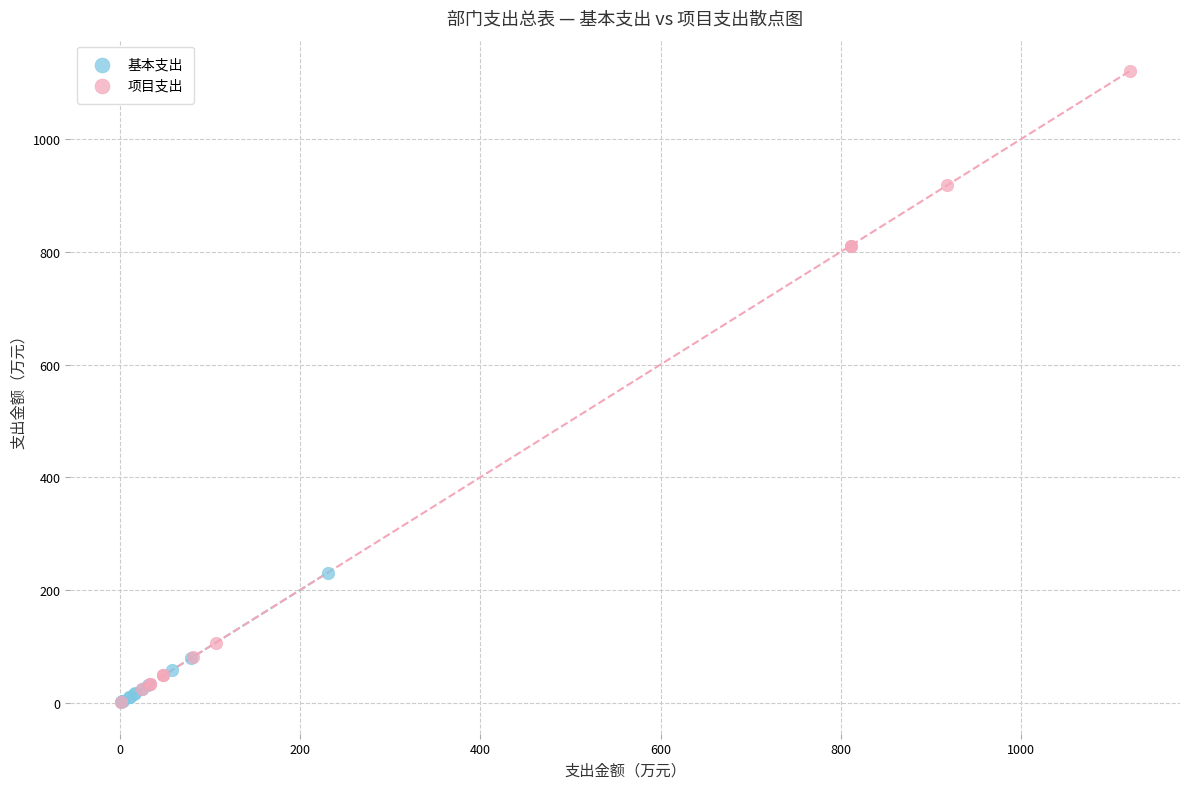

Which series has the largest Y range (max minus min)?

项目支出